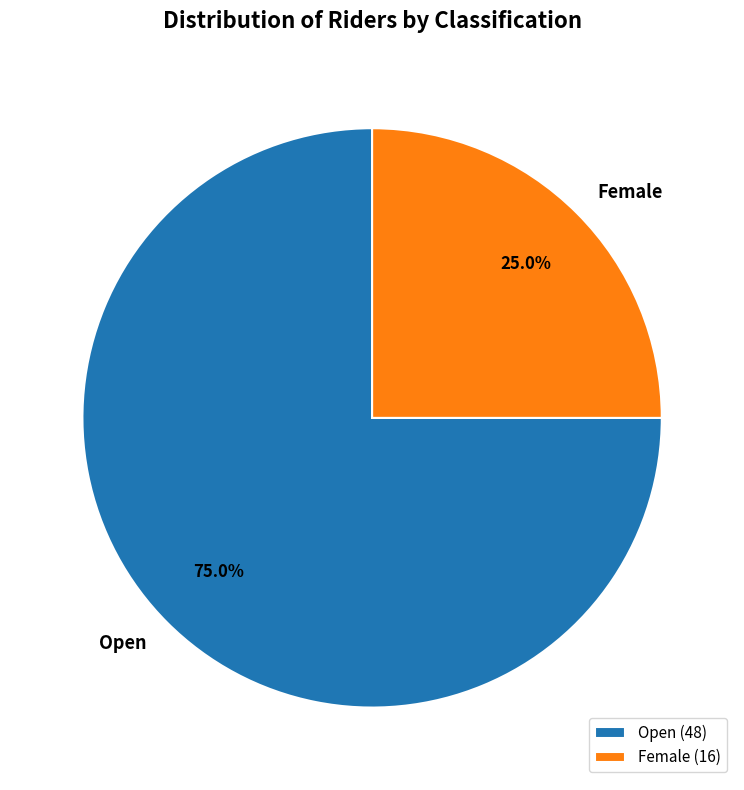

Is there any slice that represents more than half of the pie?

Yes